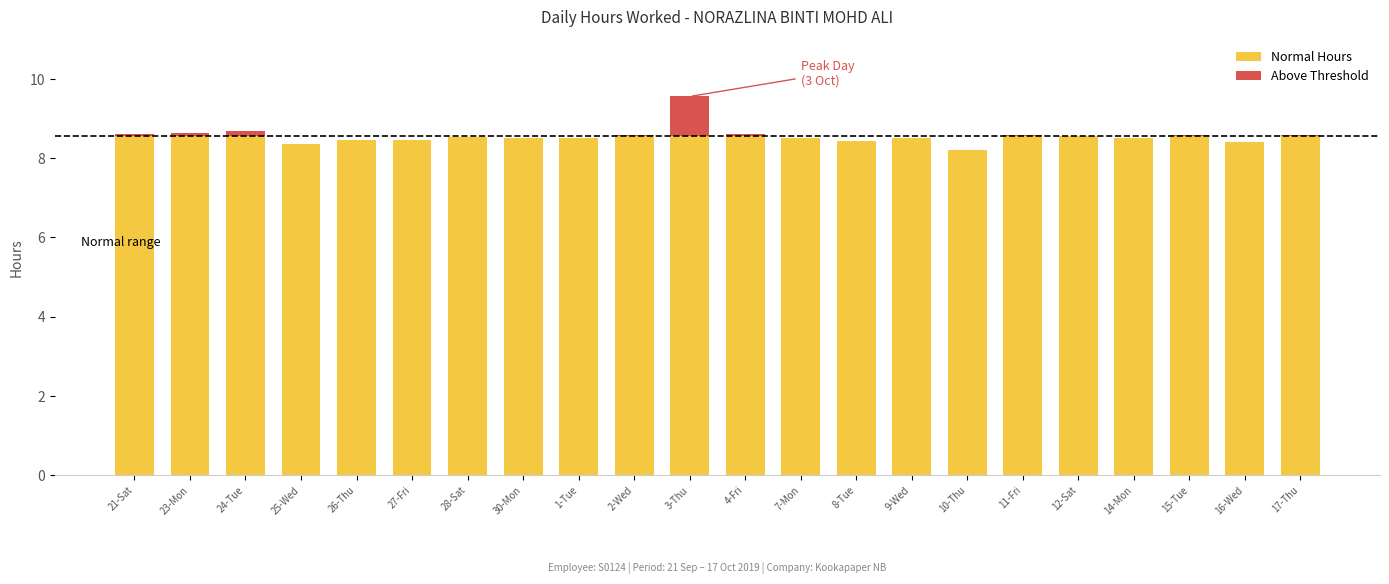

The Normal Hours series shows 5.1 at 27-Fri. True or false?

False